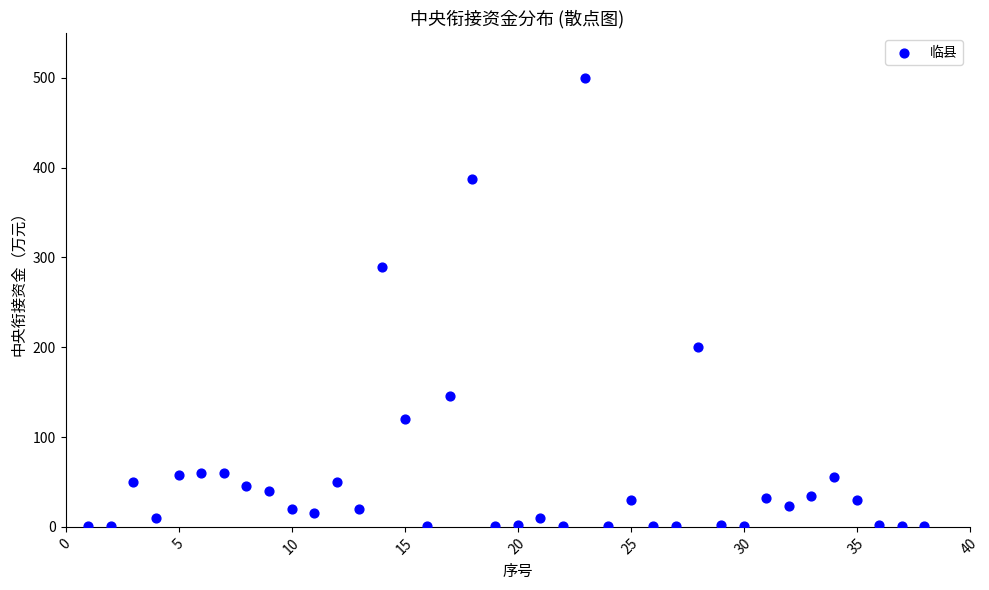

What Y value in the scatter plot is closest to 250?

289.8